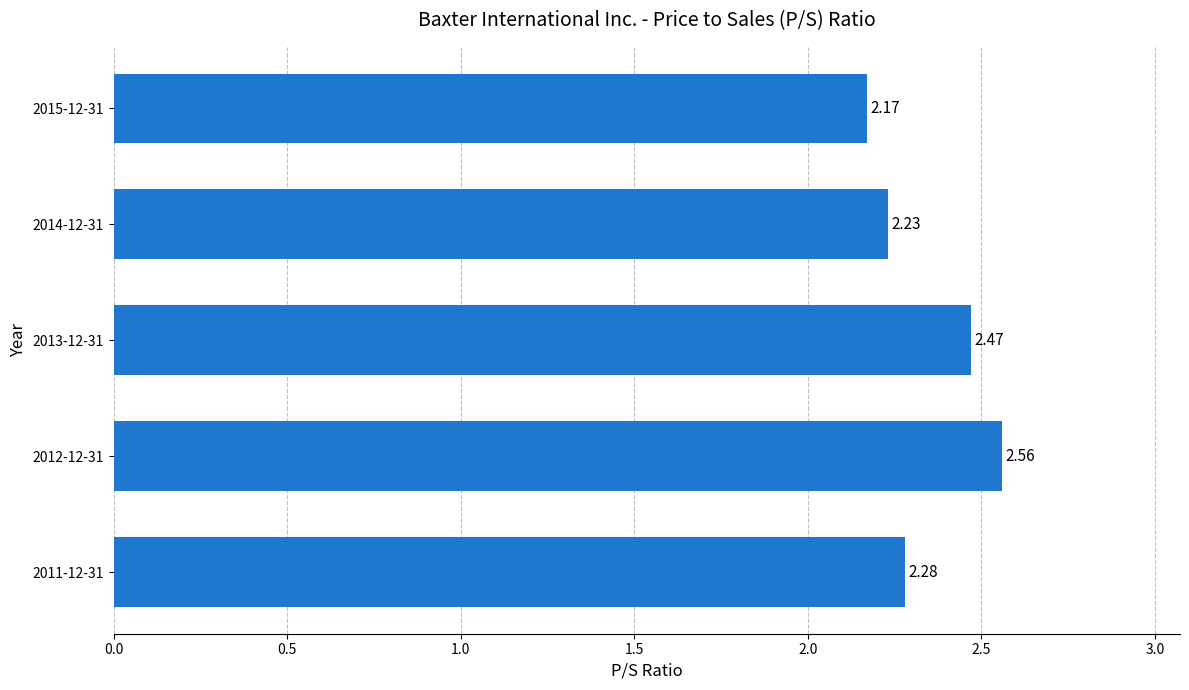

What is the difference between the values at 2015-12-31 and 2012-12-31?

0.4